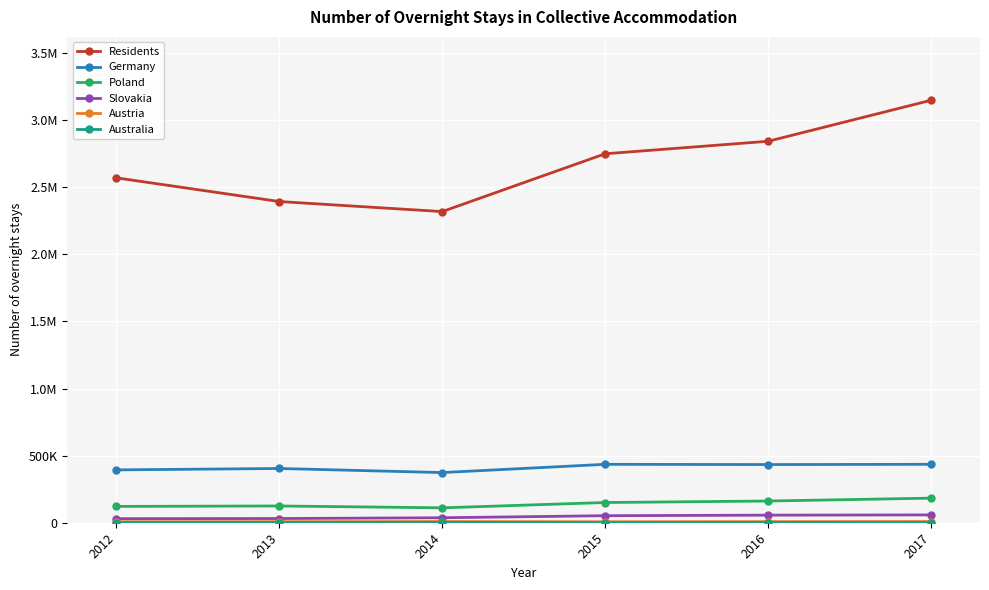

What is the smallest value displayed?

843